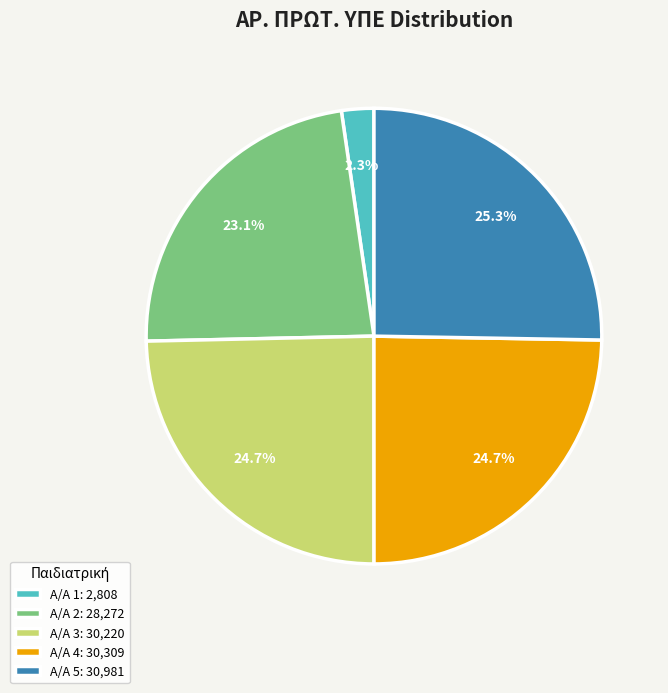

Is there a majority slice in this chart?

No